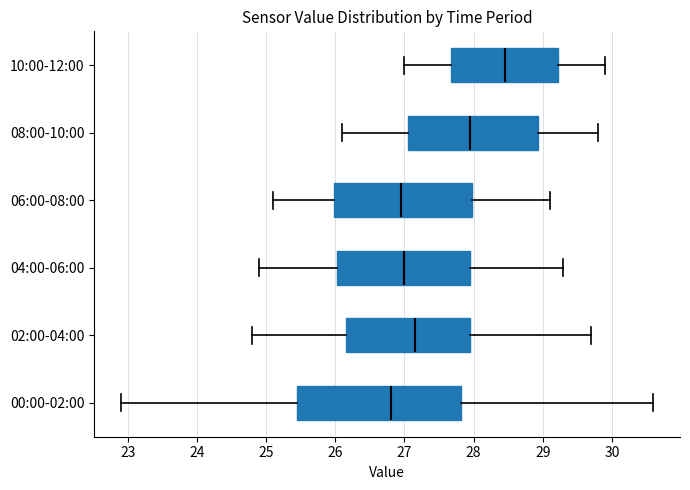

Where does the left whisker of the box for 04:00-06:00 end on the x-axis? The values are not printed on the chart, so give them approximately, as read against the axis.

24.9